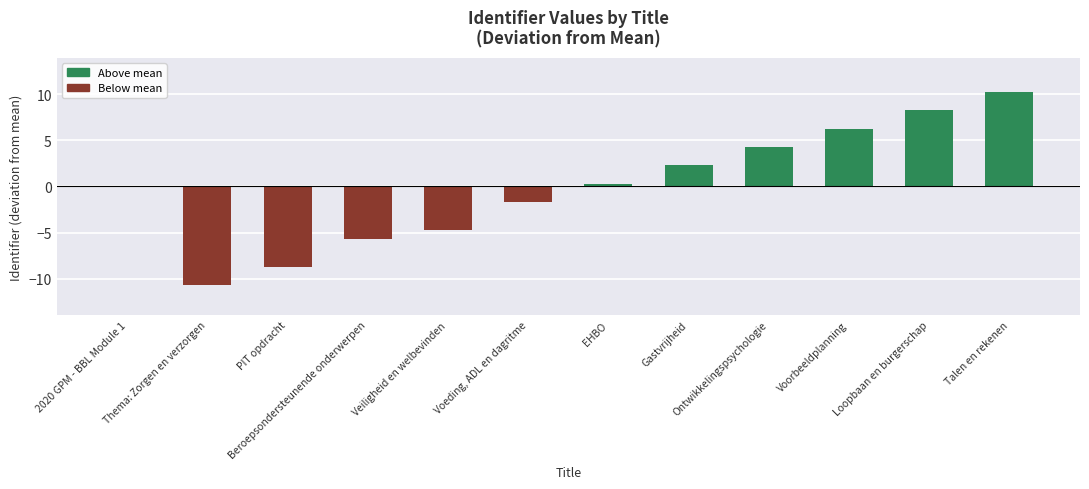

How many distinct data groups are displayed?

1